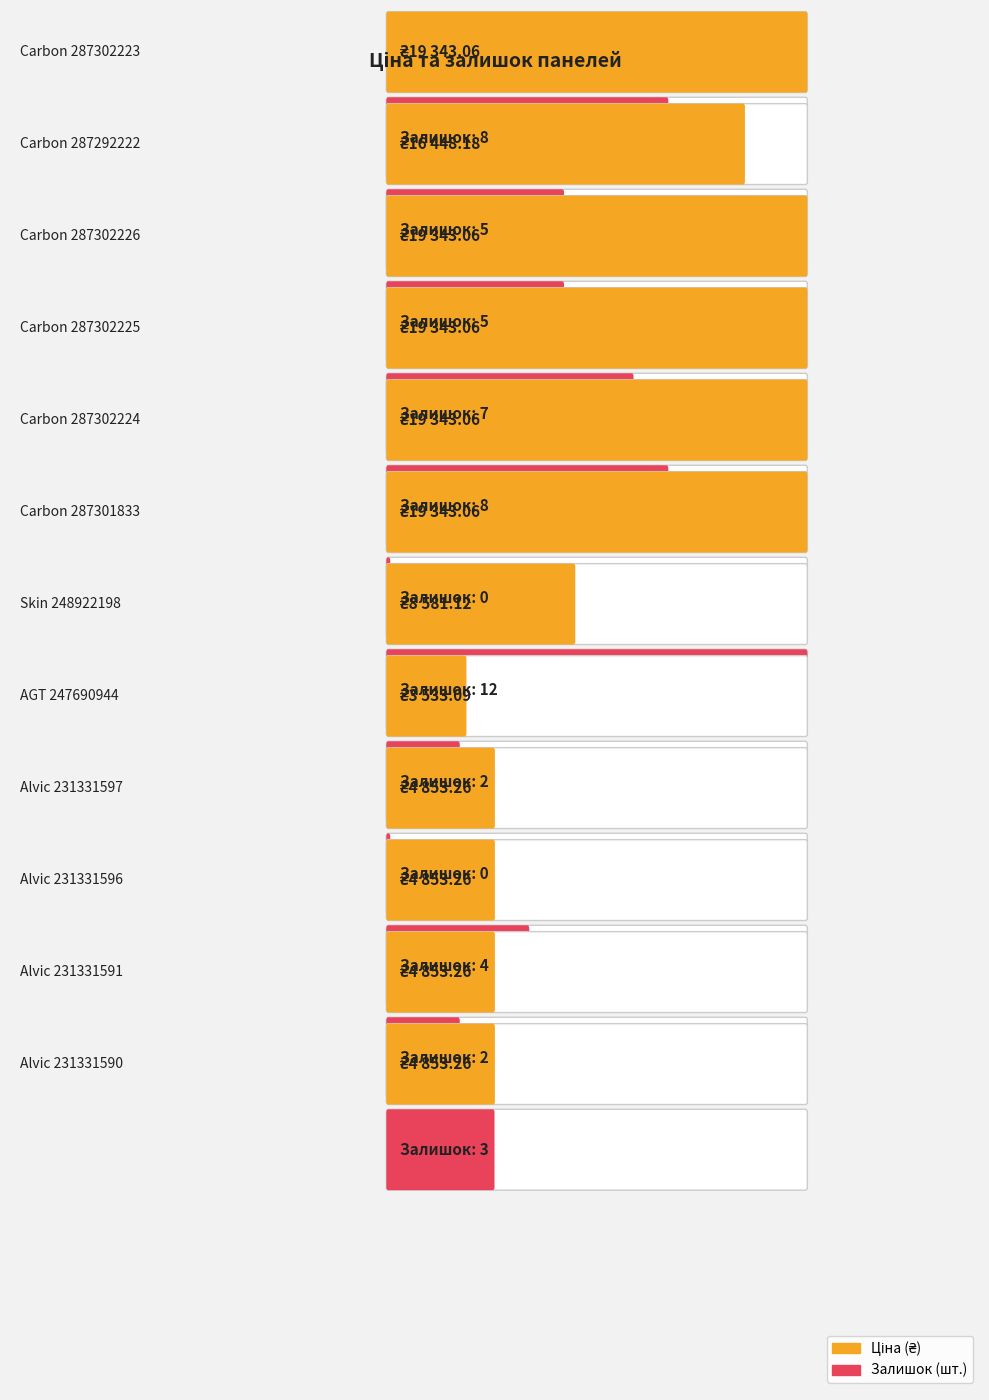

Reading left to right, transcribe all the data shown in this chart.

Ціна: 19343.1	16448.2	19343.1	19343.1	19343.1	19343.1	8581.1	3533.1	4853.3	4853.3	4853.3	4853.3
Залишок: 8.0	5.0	5.0	7.0	8.0	0.0	12.0	2.0	0.0	4.0	2.0	3.0